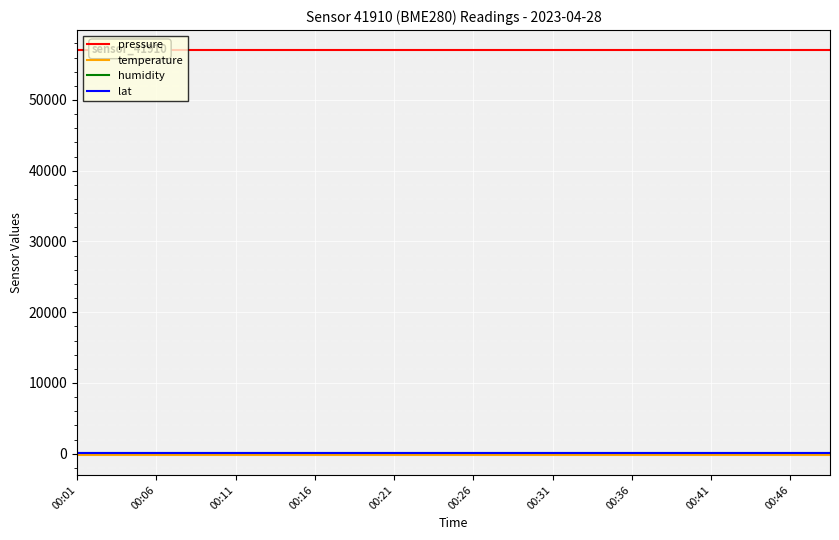

Does the chart display data point markers on the line(s)?

No